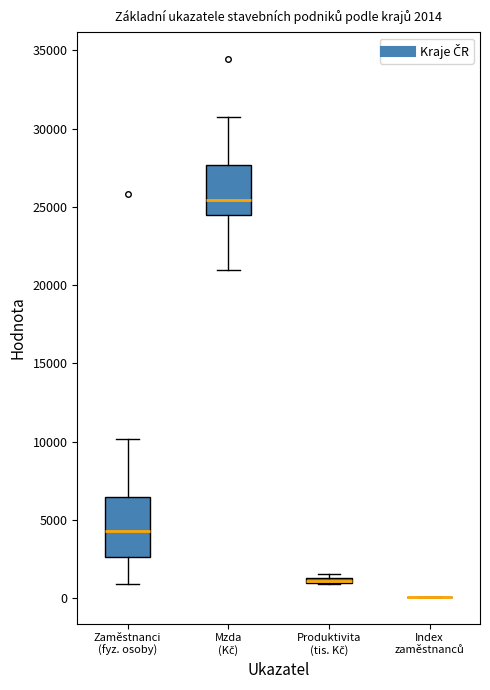

Which box is the tallest, from its lower edge to its upper edge?

Zaměstnanci (fyz. osoby)